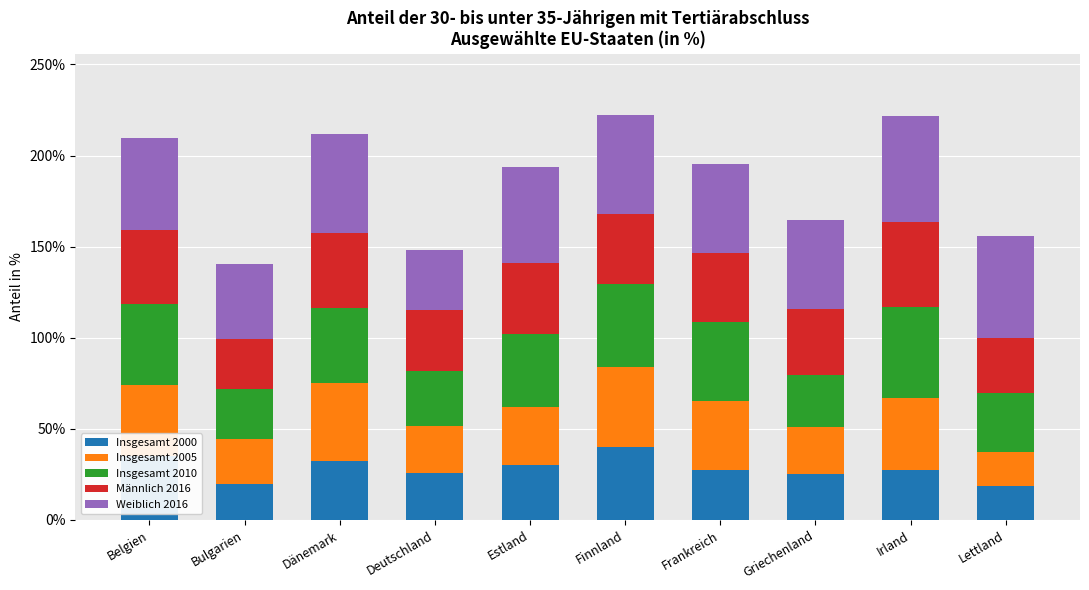

What is the highest value of the Insgesamt 2000 series?

40.3